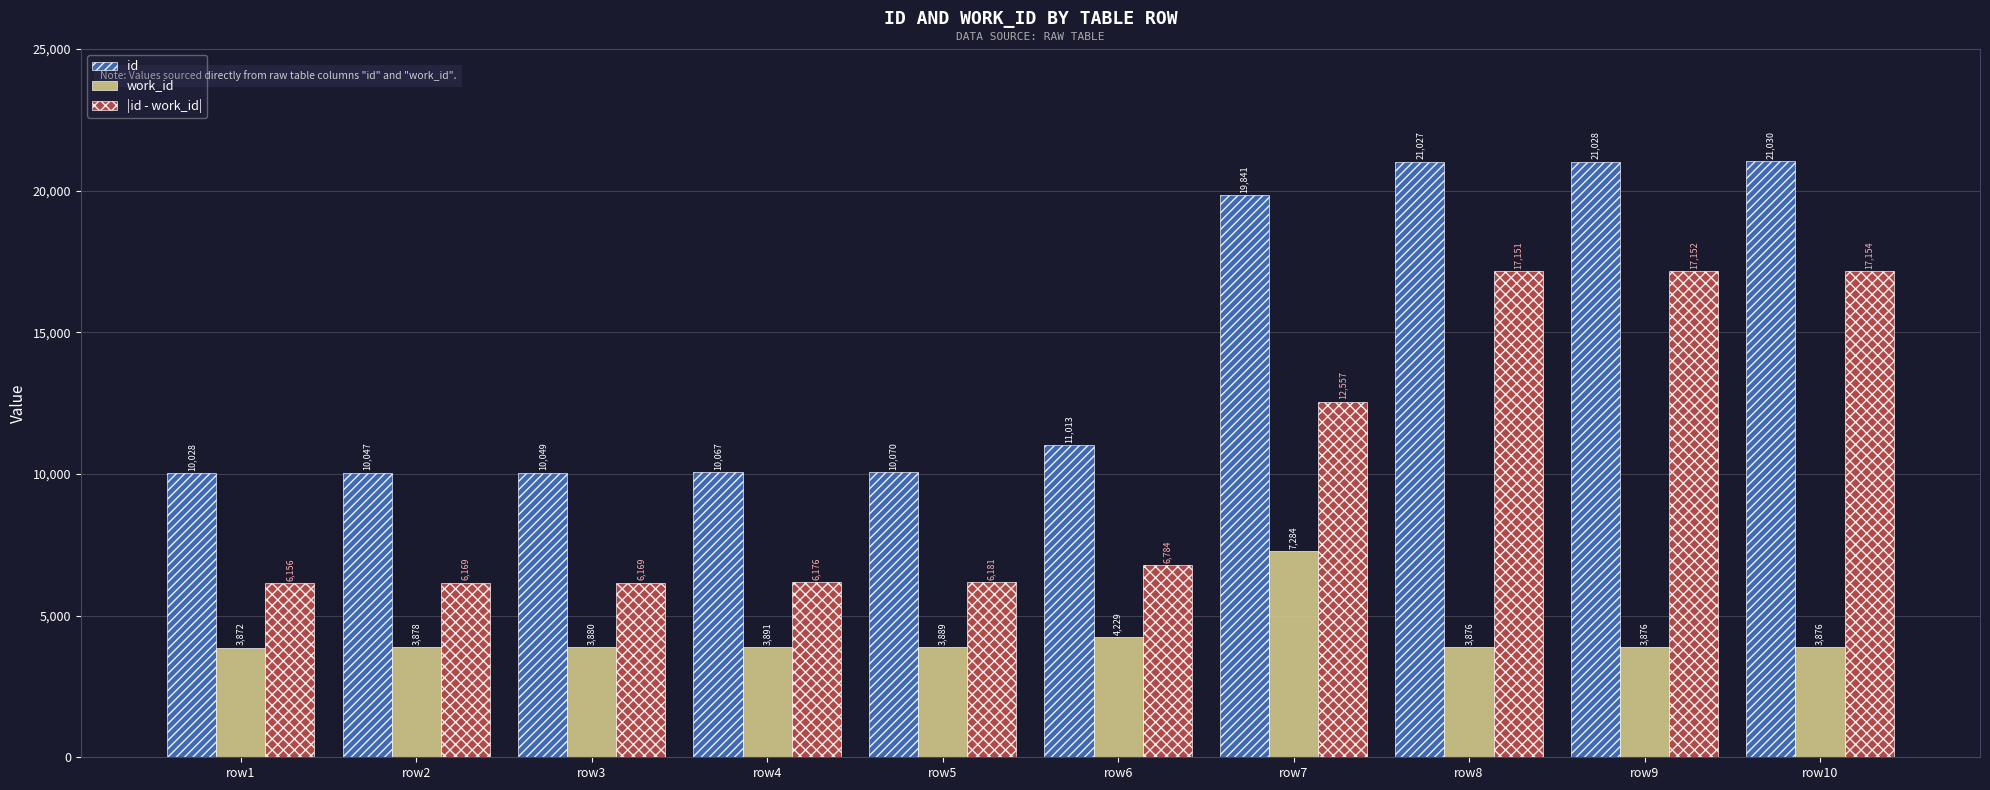

Is it true that |id - work_id| equals 6181 at row5?

True